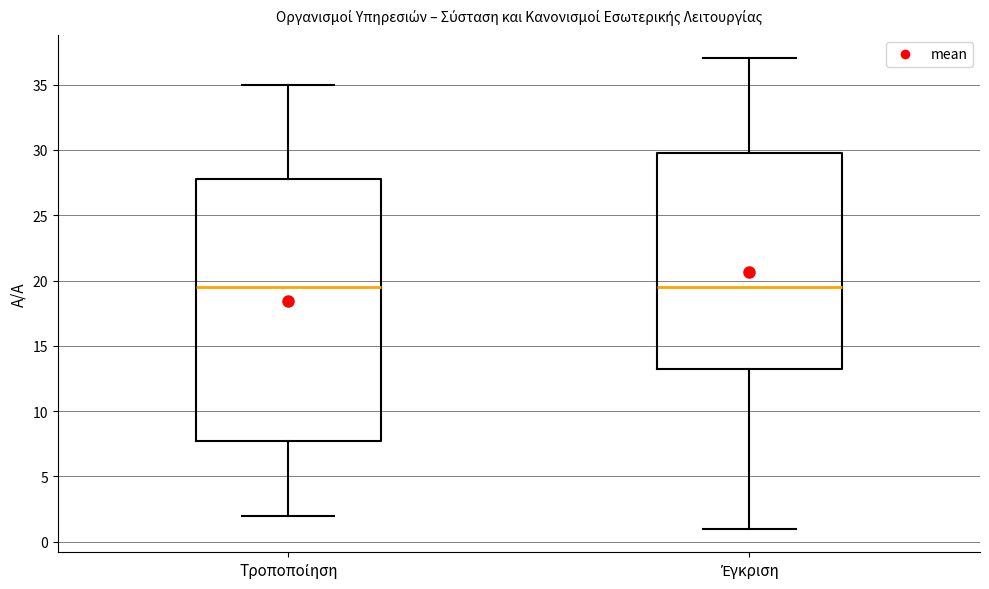

Reading left to right, read every box against the y-axis: the position of its median line, the range the box covers, and the ends of its whiskers. The values are not printed on the chart, so give them approximately, as read against the axis.

Τροποποίηση: median 19.5, box 8.0 to 28.0, whiskers 2.0 to 35.0
Έγκριση: median 19.5, box 13.5 to 30.0, whiskers 1.0 to 37.0